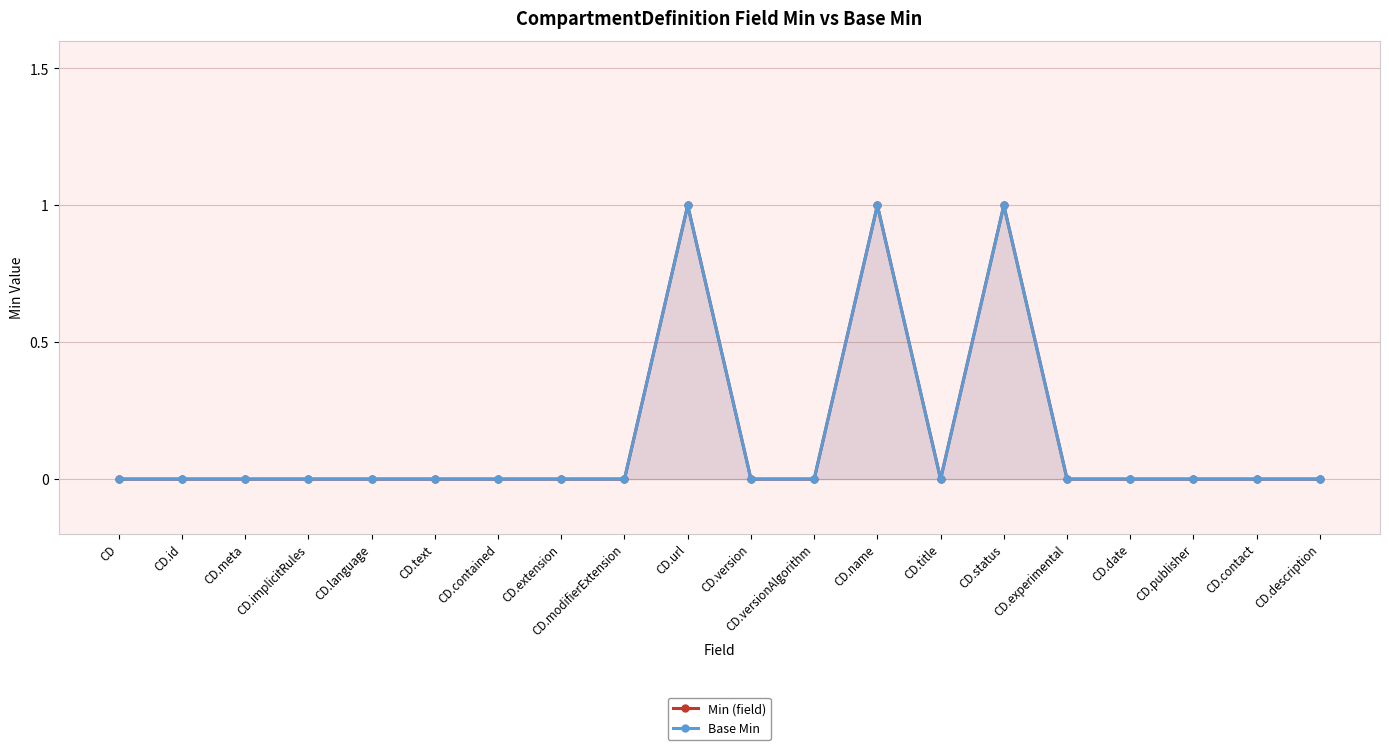

What are all the series names shown in the legend?

Min (field), Base Min